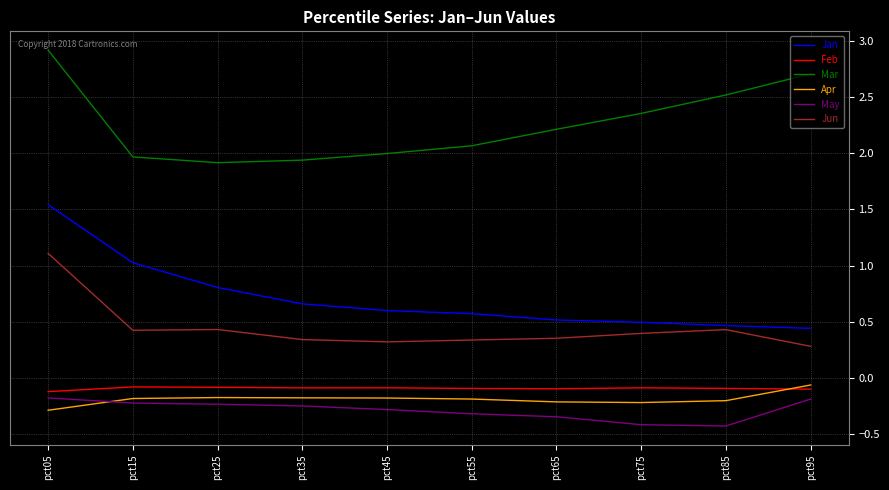

The value of Feb at pct45 is -0.1. True or false?

True